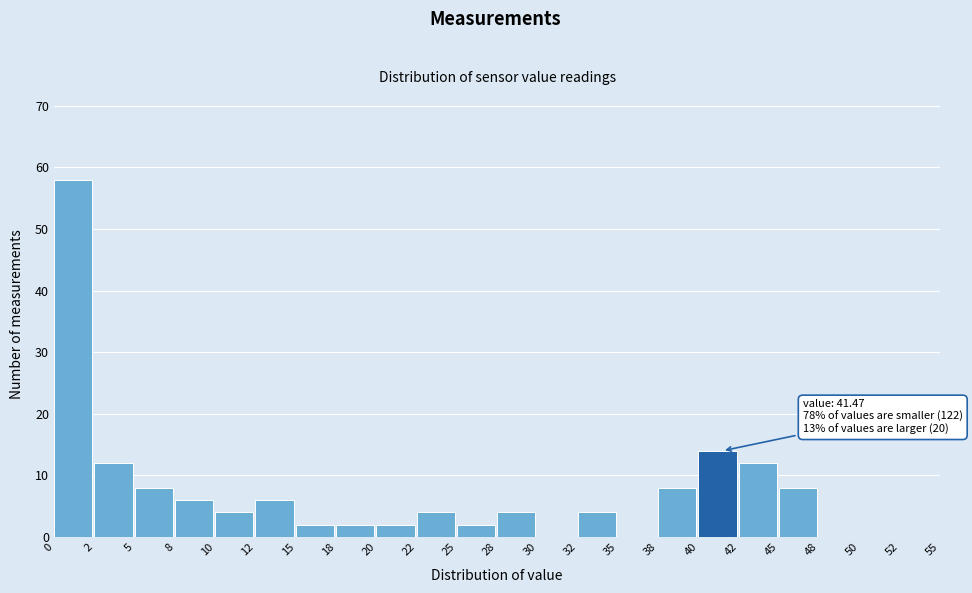

Over which range of the x-axis is the bar tallest?

0 to 2